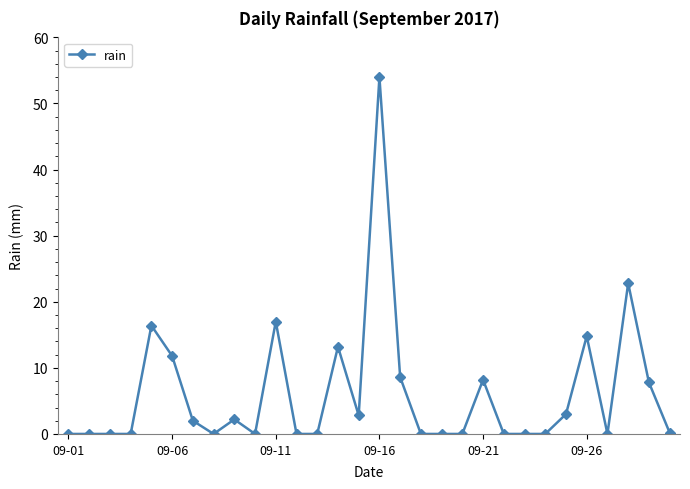

What is the greatest value displayed?

54.0